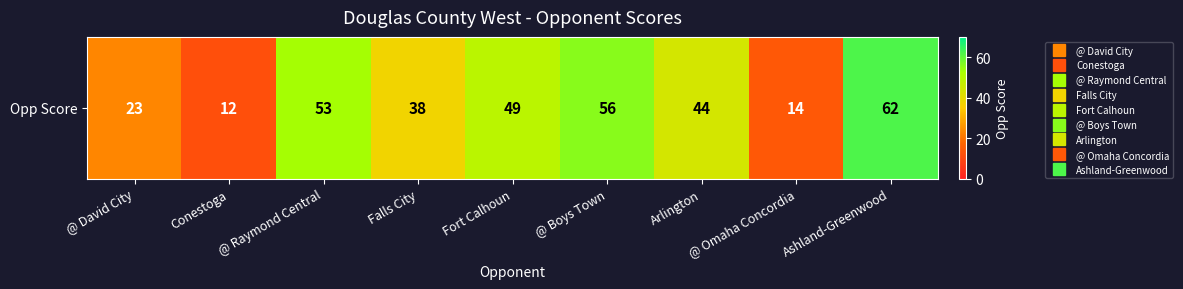

Between Ashland-Greenwood and @ David City, which is larger?

Ashland-Greenwood